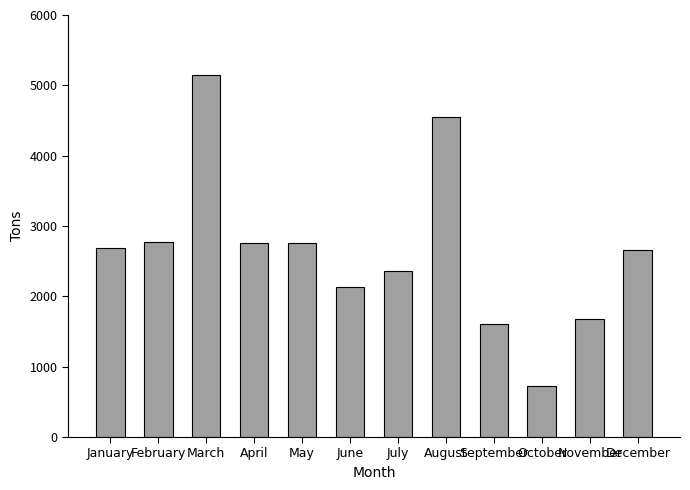

Approximately how many times larger is the value at April compared to March?

0.5